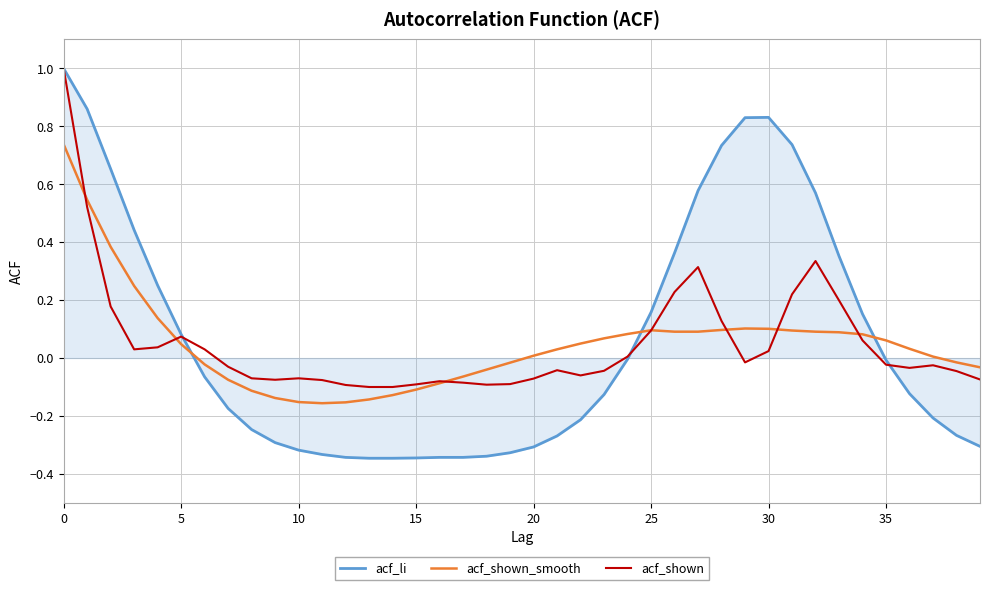

What is the maximum value shown in the chart?

1.0